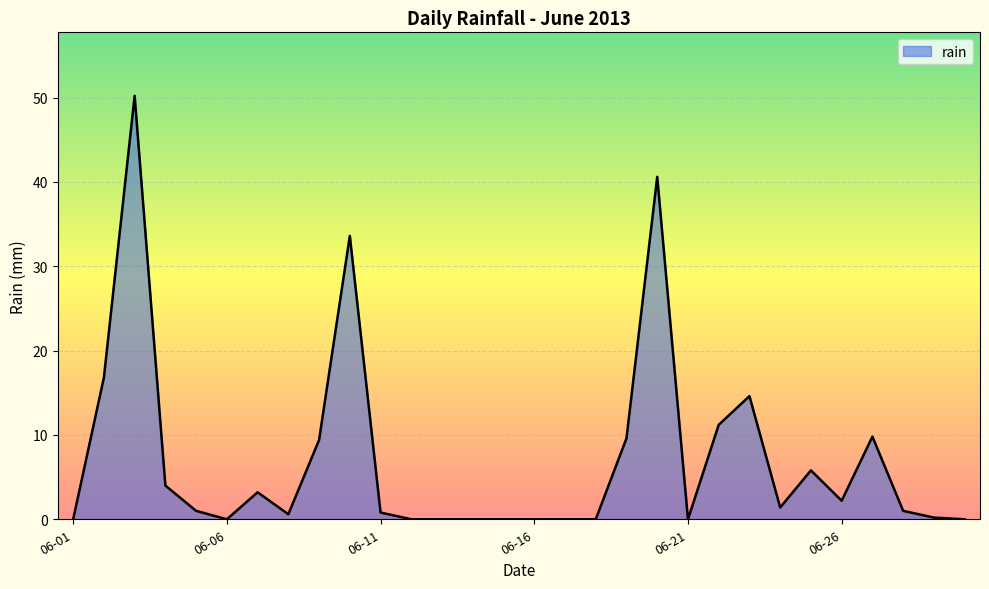

What is the greatest value displayed?

50.2